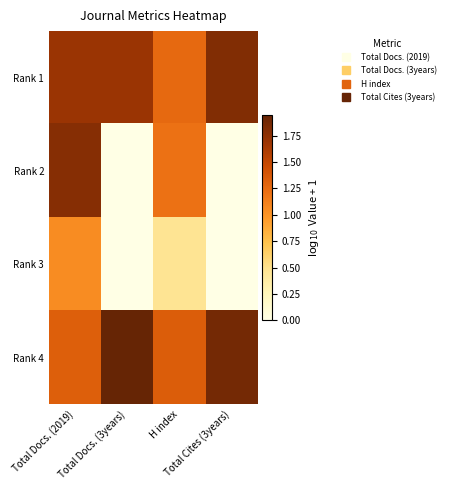

At how many categories does at least one series exceed 1?

4